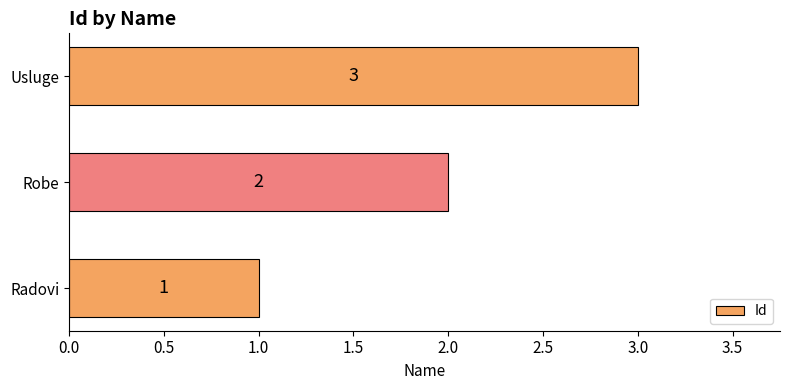

The value at Robe is 1. True or false?

False